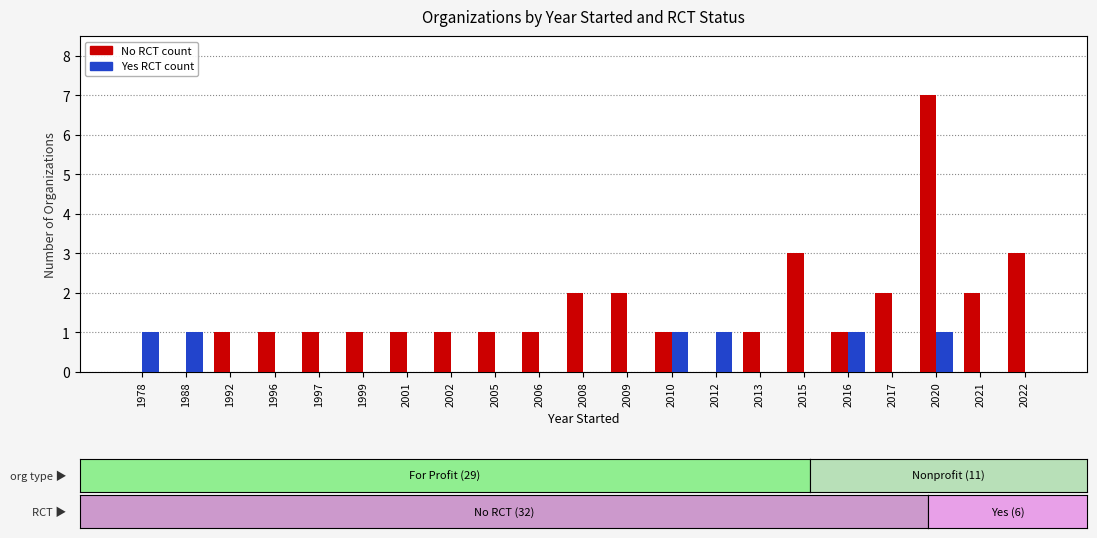

Reading left to right, what are all the values shown in this chart?

No RCT: 1978=0	1988=0	1992=1	1996=1	1997=1	1999=1	2001=1	2002=1	2005=1	2006=1	2008=2	2009=2	2010=1	2012=0	2013=1	2015=3	2016=1	2017=2	2020=7	2021=2	2022=3
Yes RCT: 1978=1	1988=1	1992=0	1996=0	1997=0	1999=0	2001=0	2002=0	2005=0	2006=0	2008=0	2009=0	2010=1	2012=1	2013=0	2015=0	2016=1	2017=0	2020=1	2021=0	2022=0